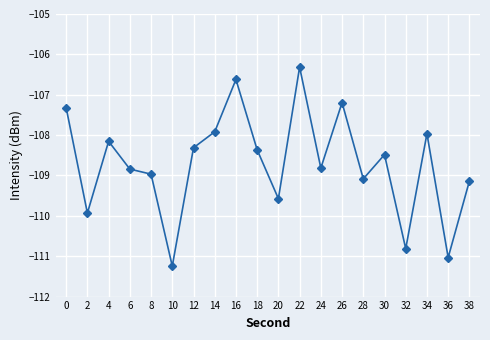

What is the sum of the values at 24 and 0?

-216.1